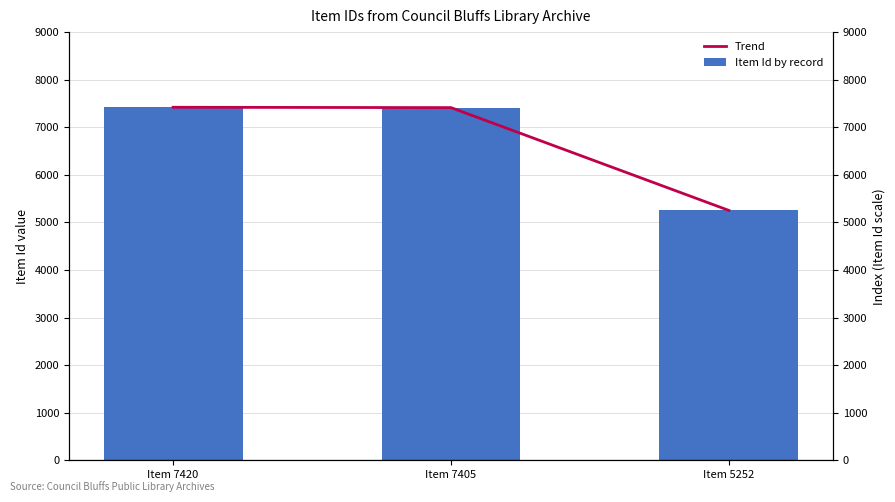

What is the minimum value for Item Id by record?

5252